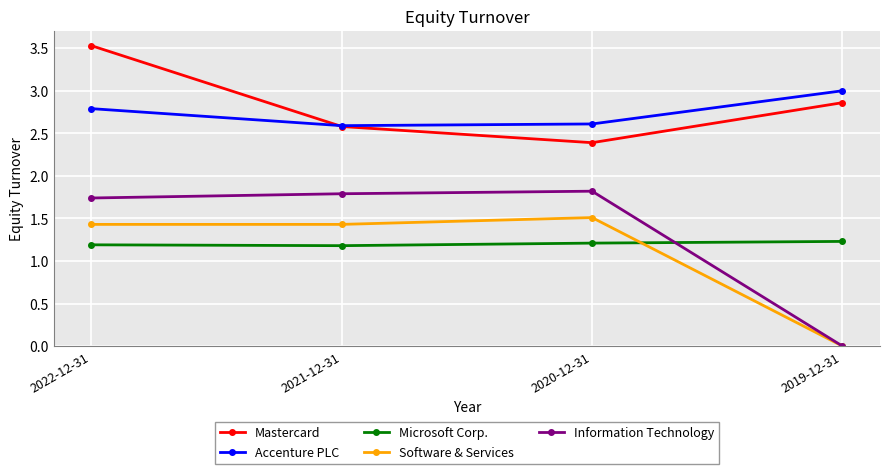

Is this an area chart (filled region under the line)?

No